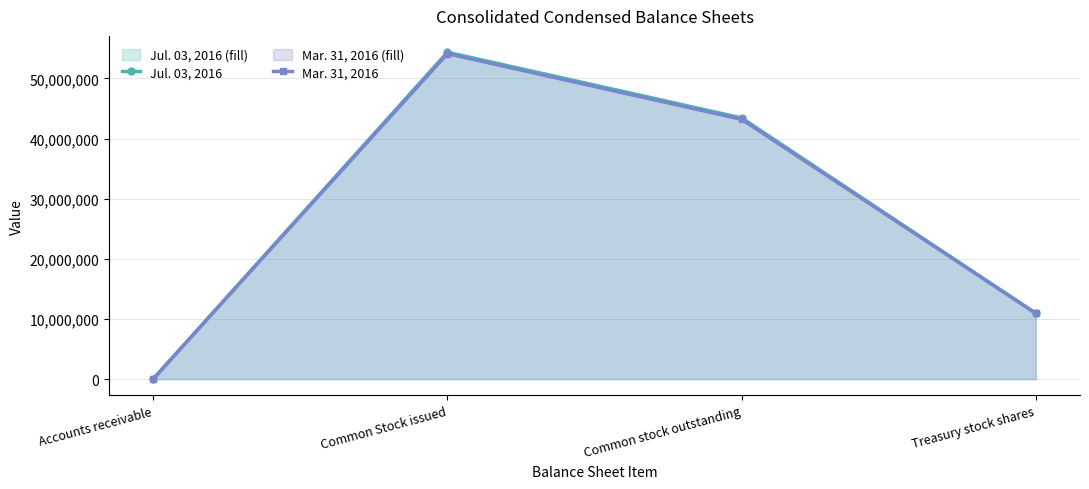

What is the label of the 3rd point from the left?

Common stock outstanding